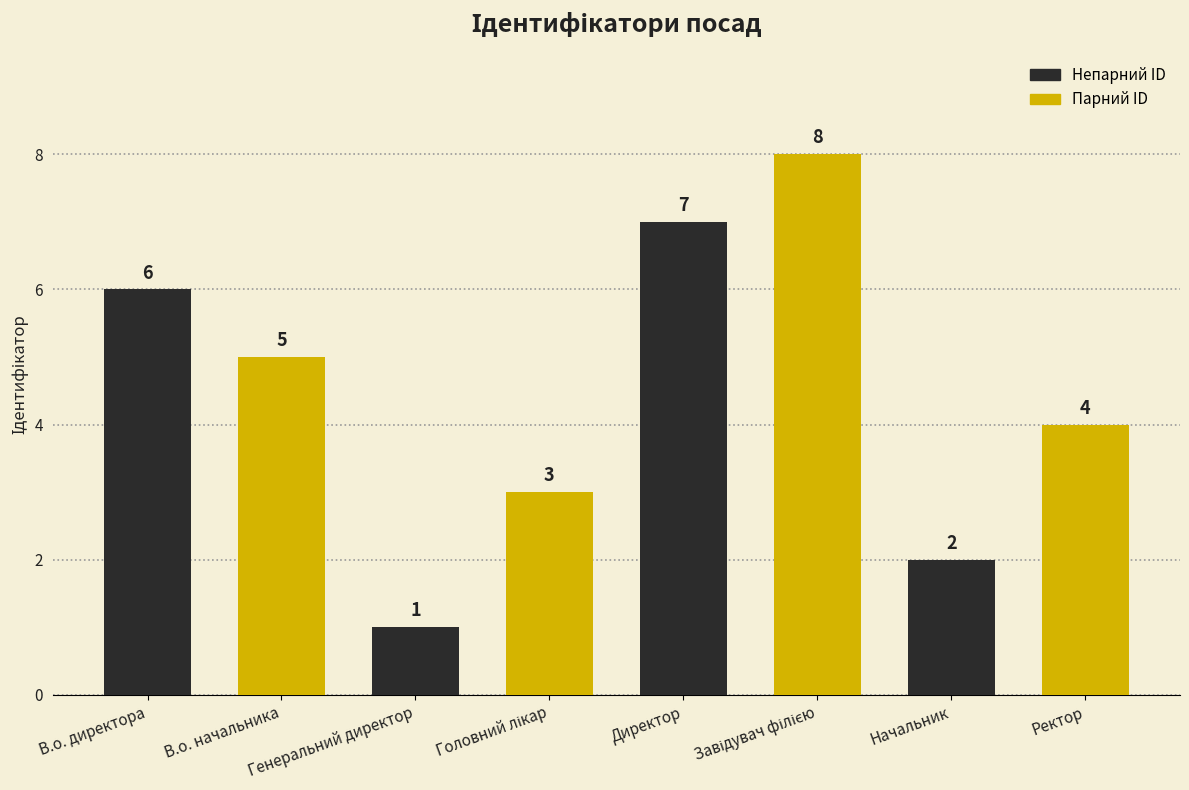

Reading right to left, extract all data points from this chart.

Ректор=4	Начальник=2	Завідувач філією=8	Директор=7	Головний лікар=3	Генеральний директор=1	В.о. начальника=5	В.о. директора=6